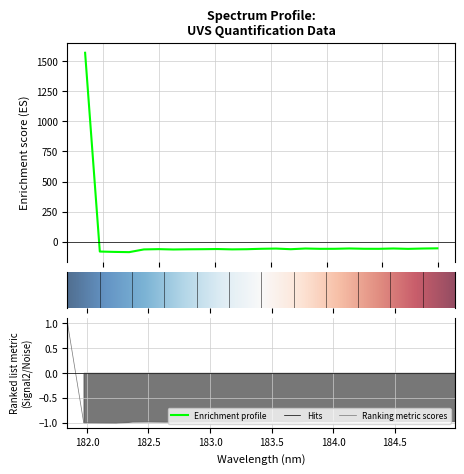

Count the number of categories in the chart.

25